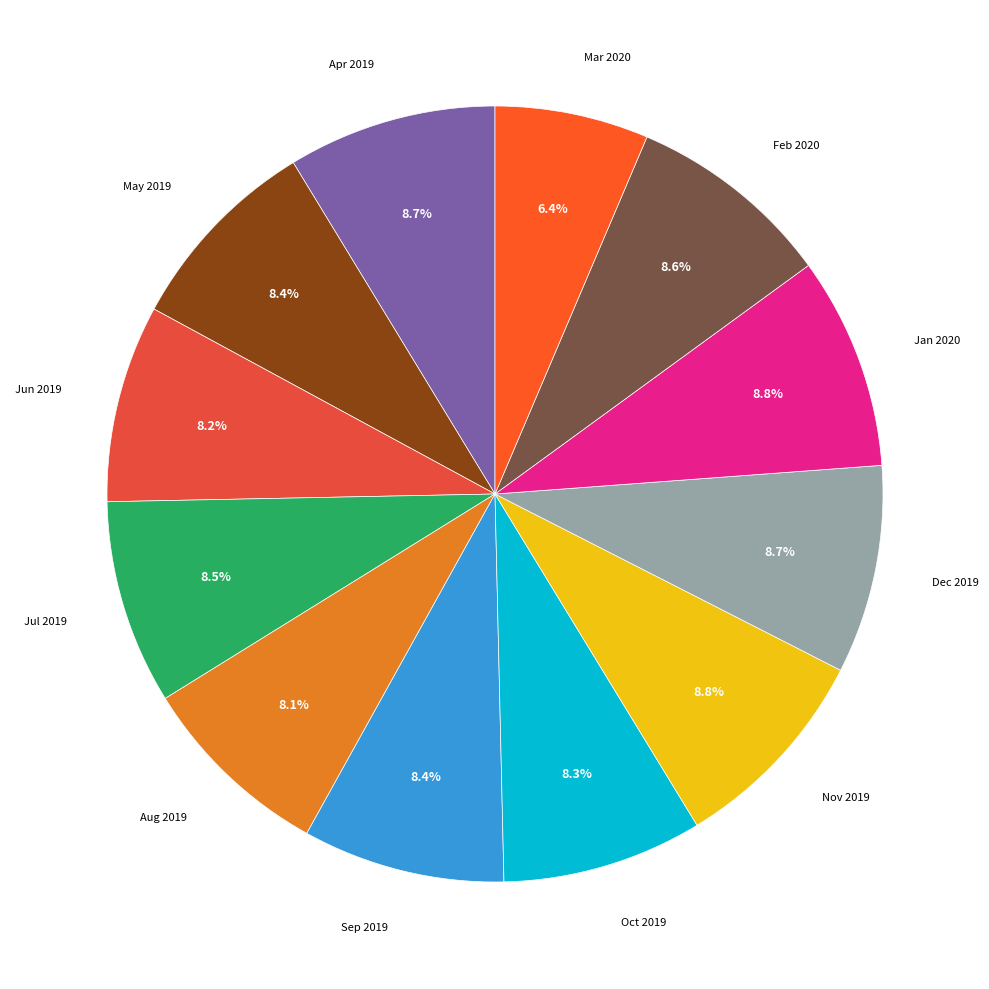

Which slice is the largest?

Jan 2020